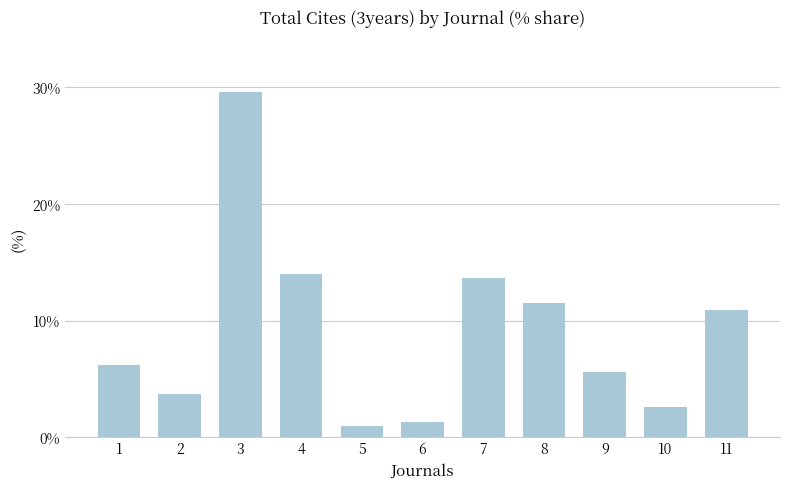

What is the difference between the maximum and minimum values?

28.6